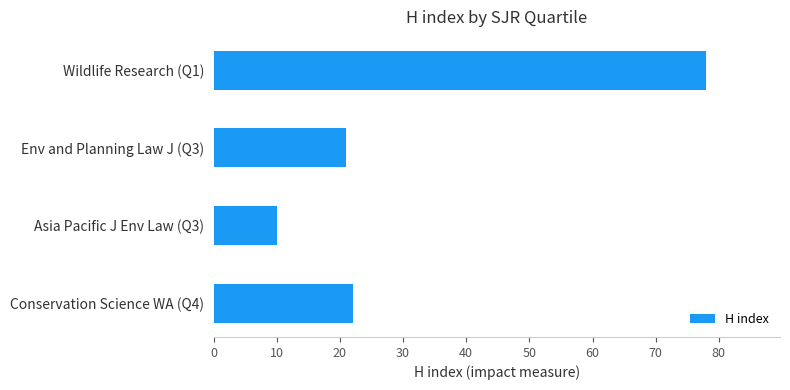

Reading top to bottom, transcribe all the data shown in this chart.

78	21	10	22